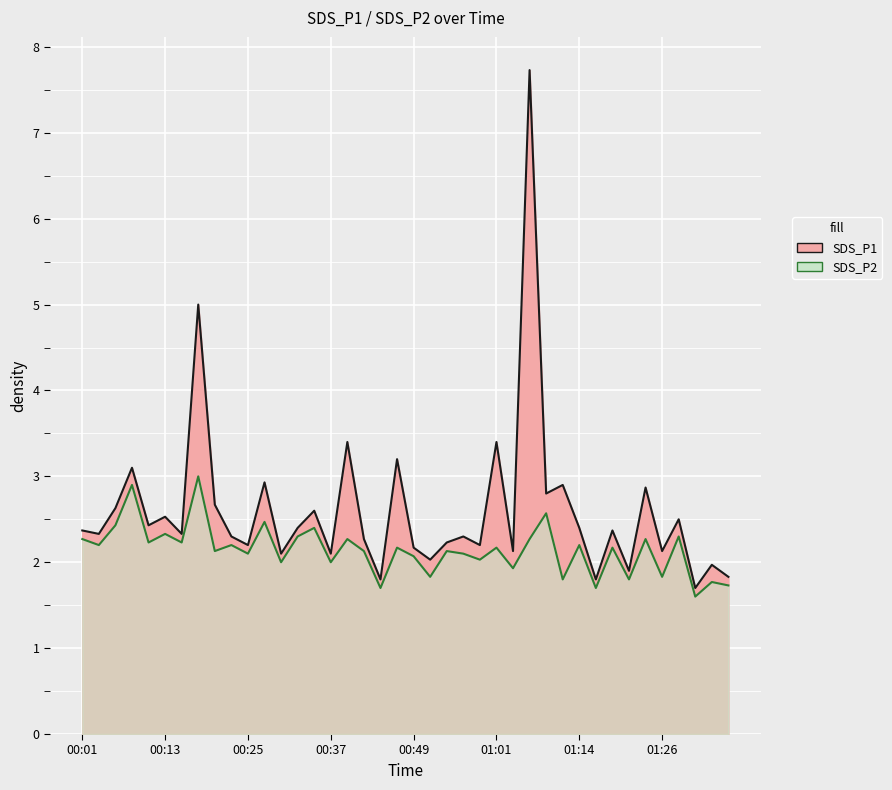

How many lines are shown in the chart?

2